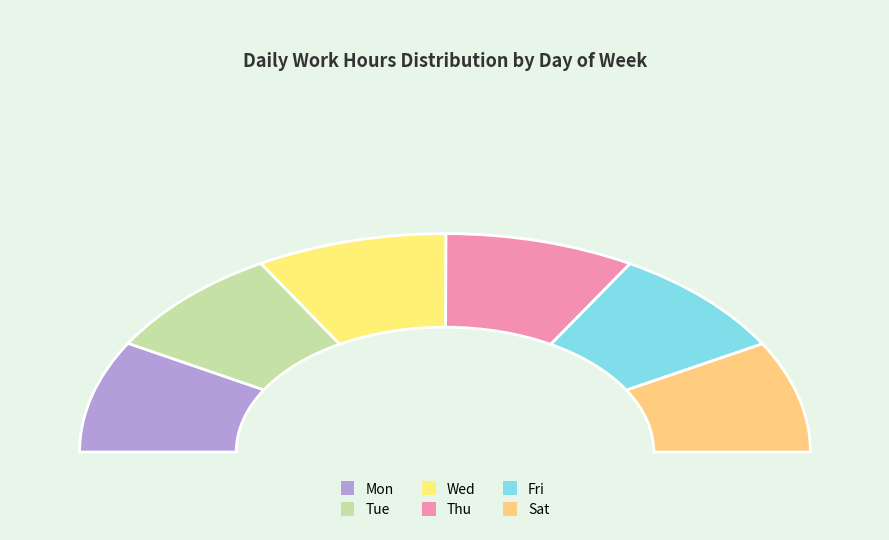

What is the largest slice in the pie chart?

Wed